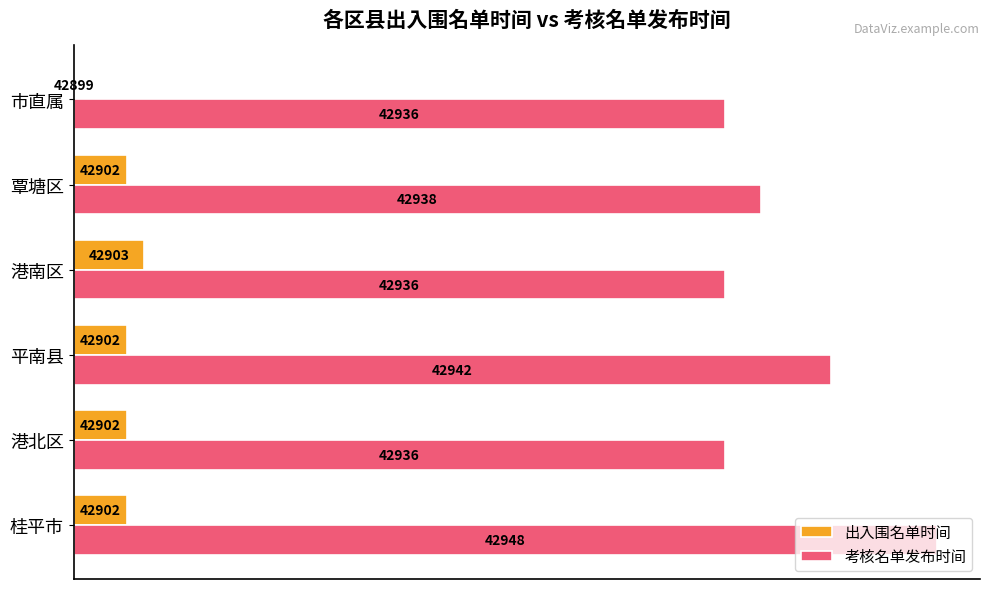

What are all the series names shown in the legend?

出入围名单时间, 考核名单发布时间